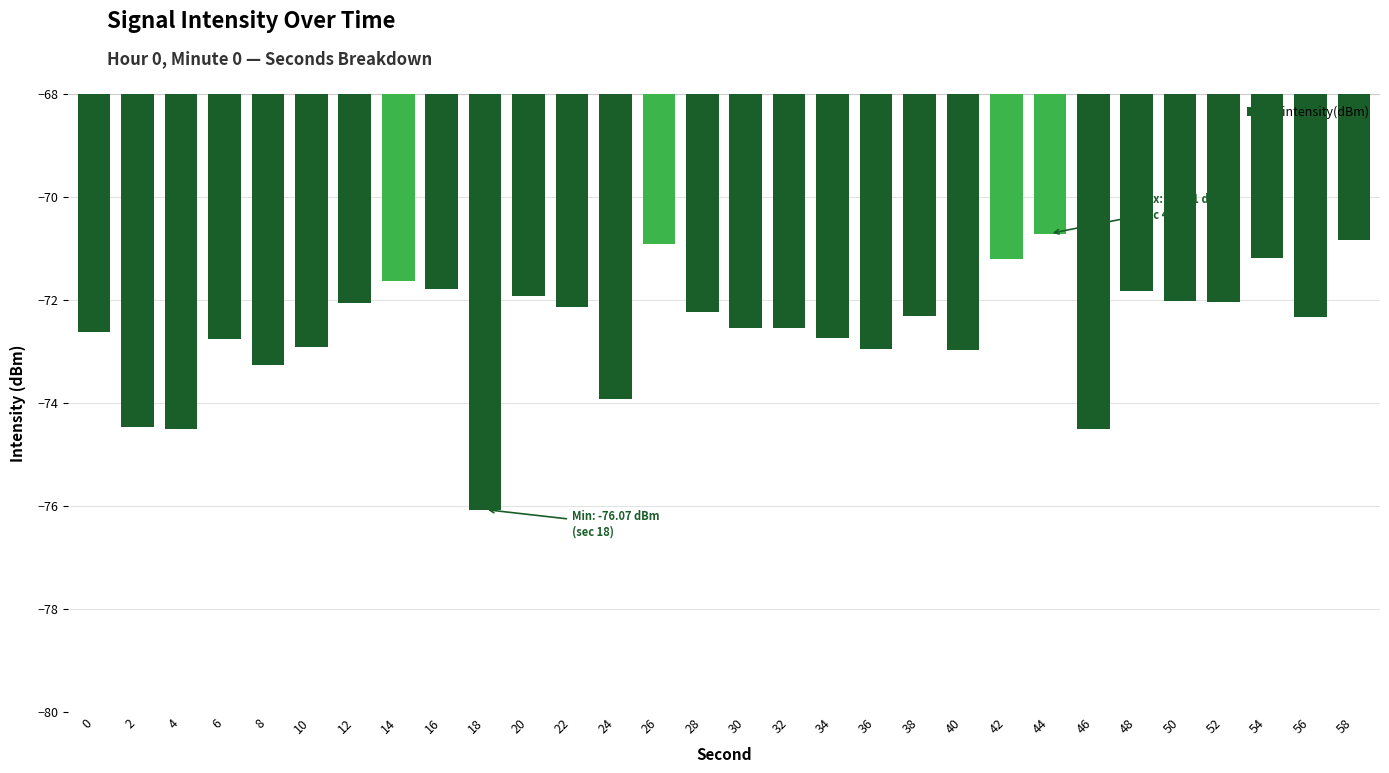

Count the number of data series in this chart.

1